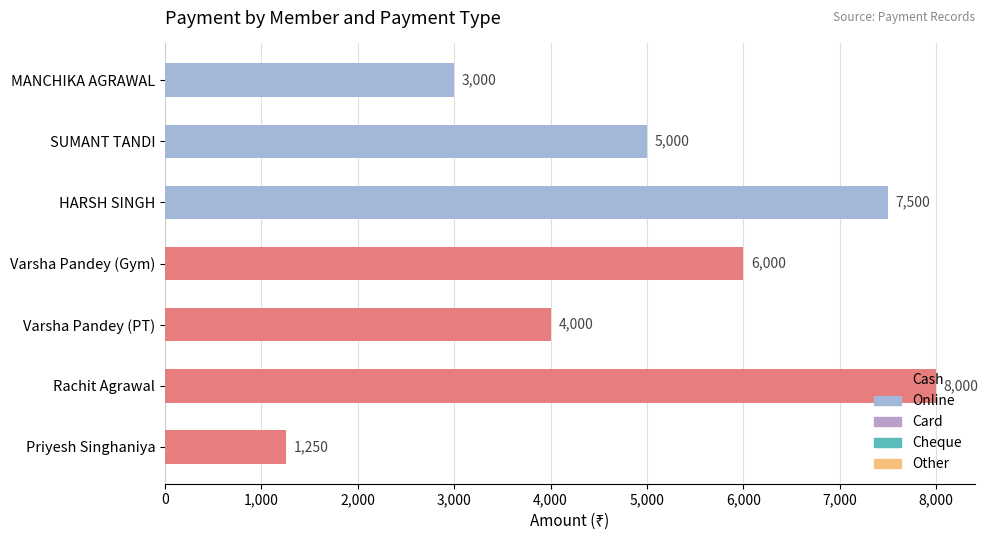

What is the ratio of the value at SUMANT TANDI to the value at MANCHIKA AGRAWAL?

1.7